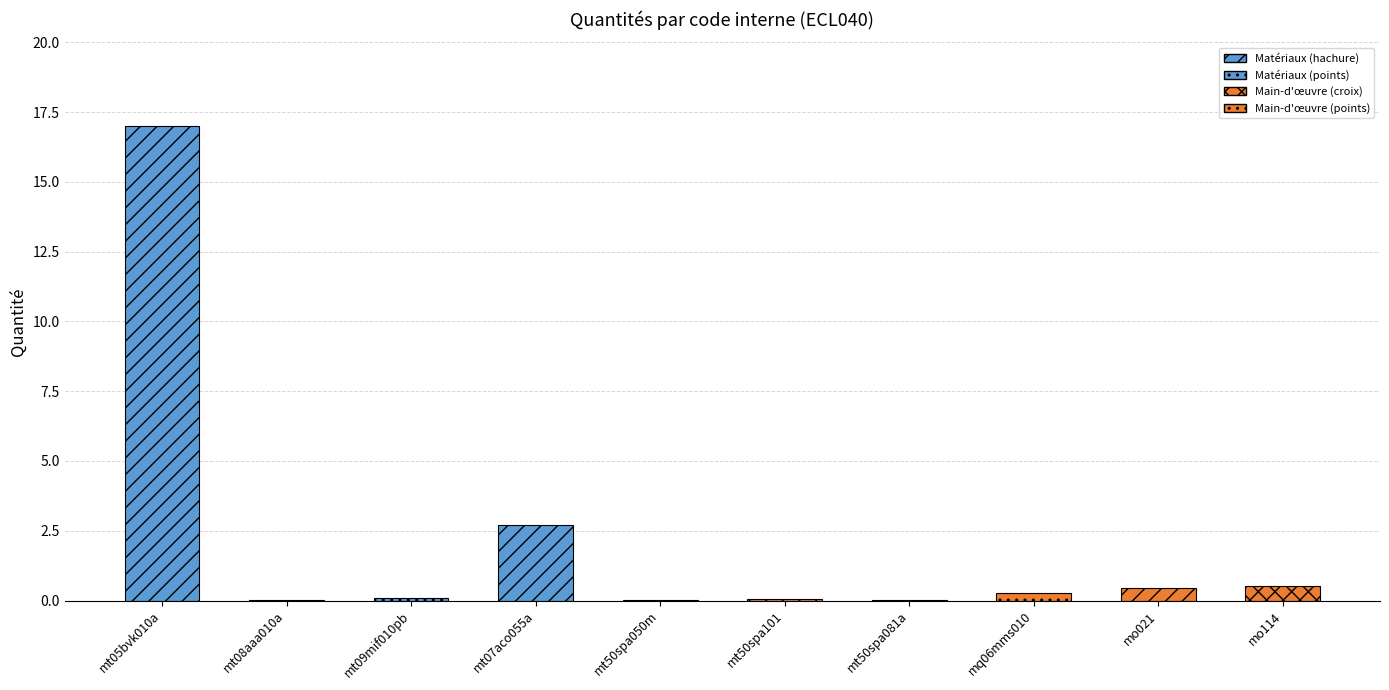

What is the sum of the values at mt50spa101 and mt08aaa010a?

0.1